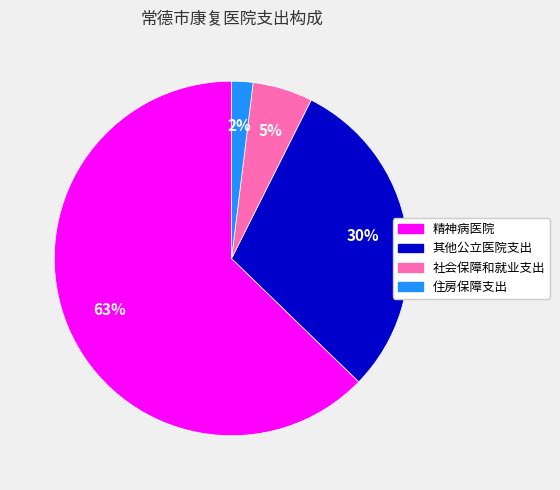

To the nearest percent, what is the combined percentage of 住房保障支出 and 社会保障和就业支出?

7%